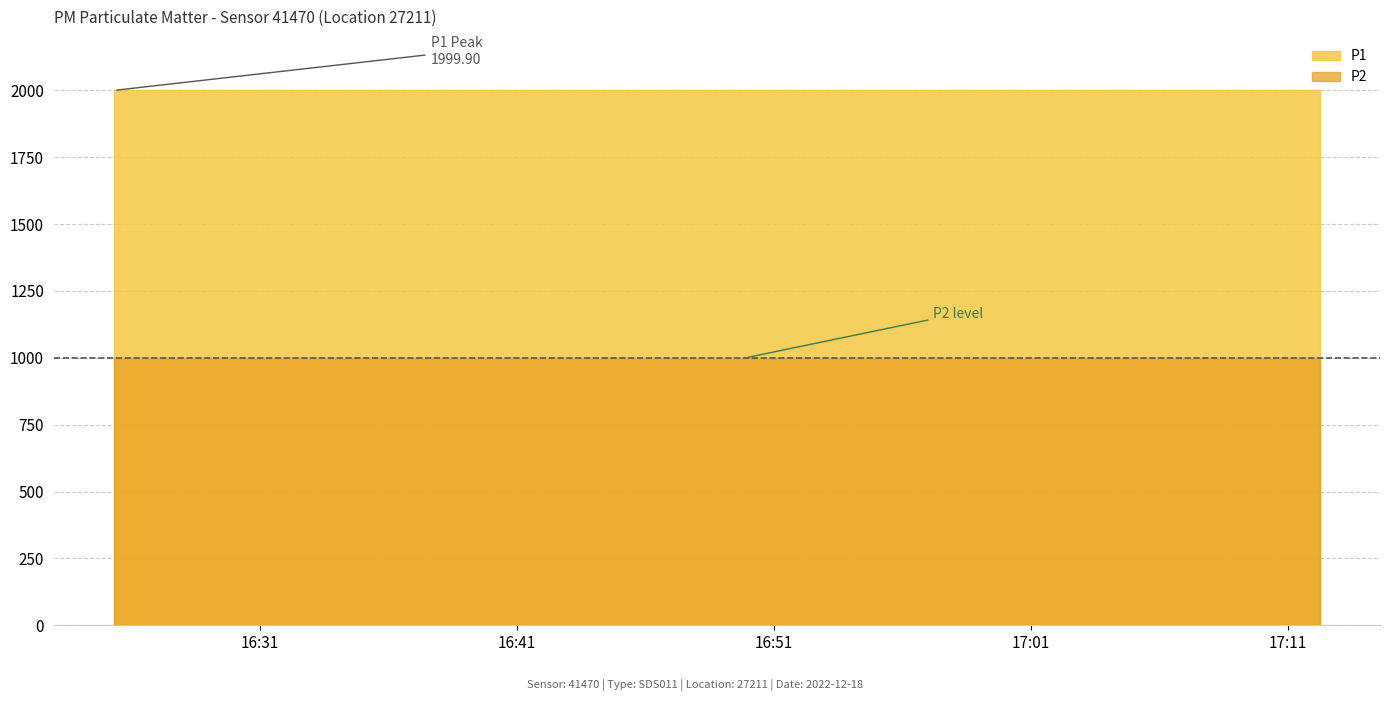

What position from the left is 2022-12-18T16:59:41?

15